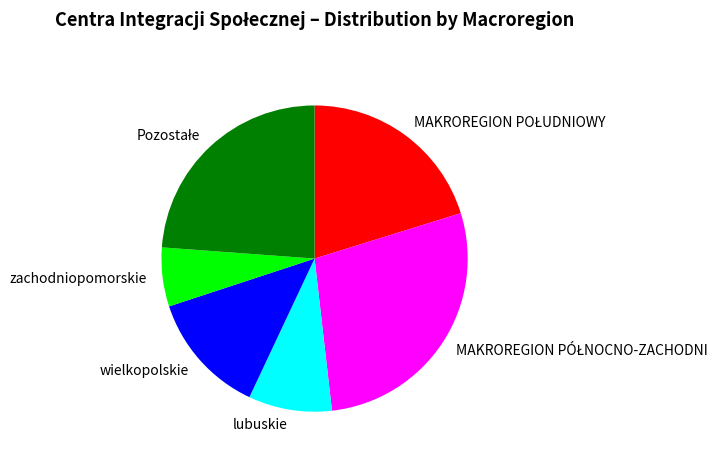

Do zachodniopomorskie and wielkopolskie together represent more than half of the pie?

No